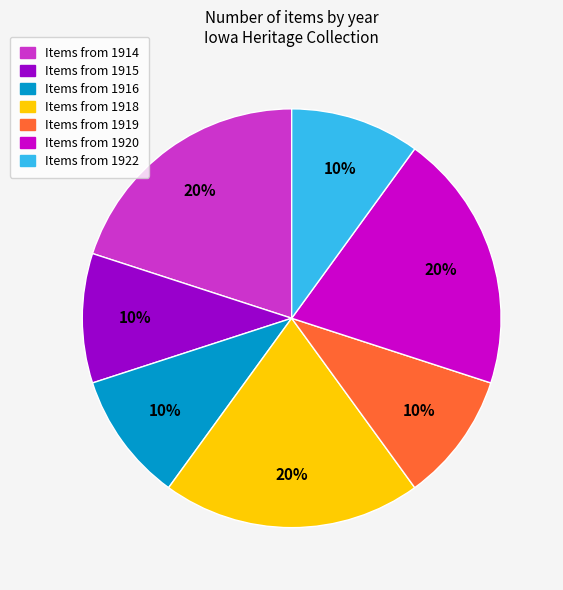

To the nearest percent, what is the difference between the largest and smallest slice percentages?

10%